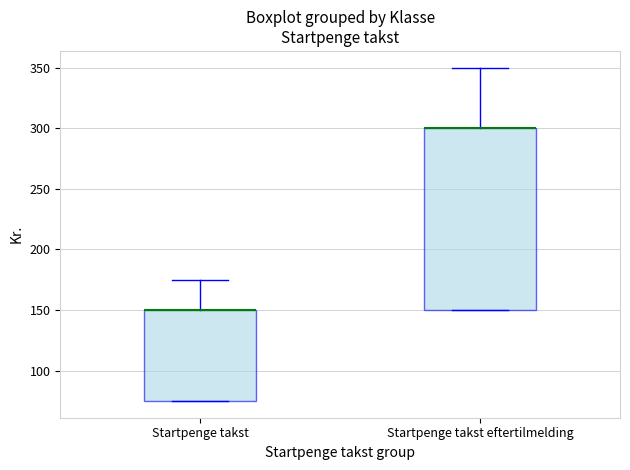

Reading left to right, transcribe this box plot: for each box, give where its median line is, the range the box spans, and where its two whiskers end, as read against the y-axis. The values are not printed on the chart, so give them approximately, as read against the axis.

Startpenge takst: median 150 (drawn on the box's upper edge), box 75 to 150, whiskers 75 to 175
Startpenge takst eftertilmelding: median 300 (drawn on the box's upper edge), box 150 to 300, whiskers 150 to 350